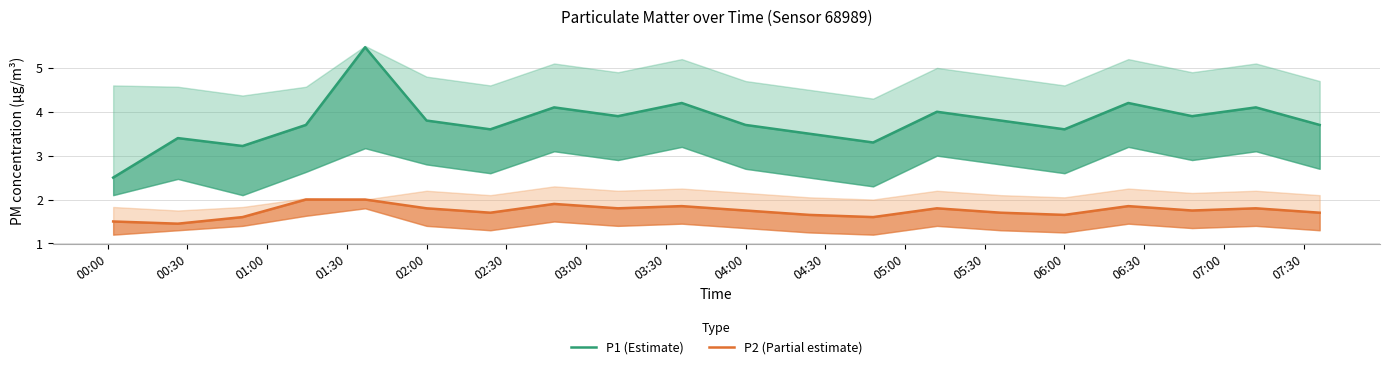

Where is P1 (Estimate) nearest to the value 3?

01:00